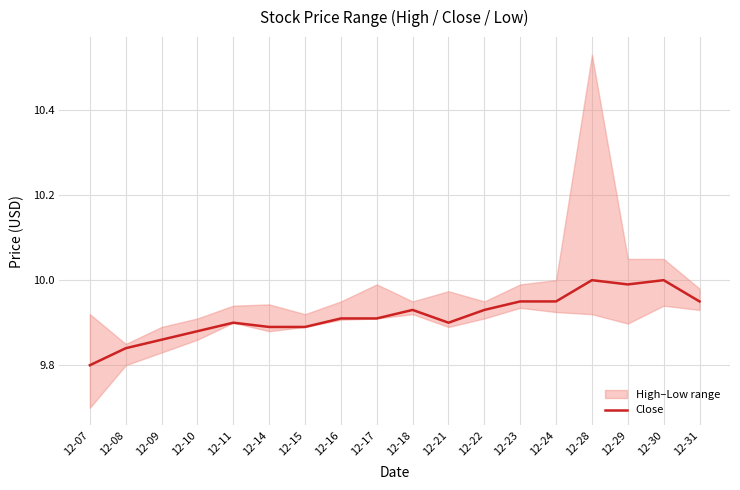

The value at 12-21 is 2.7. True or false?

False